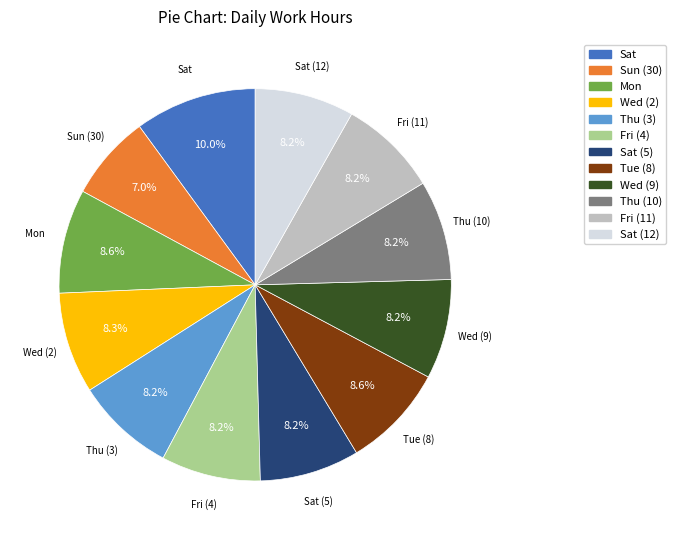

Which slice is the smallest?

Sun (30)